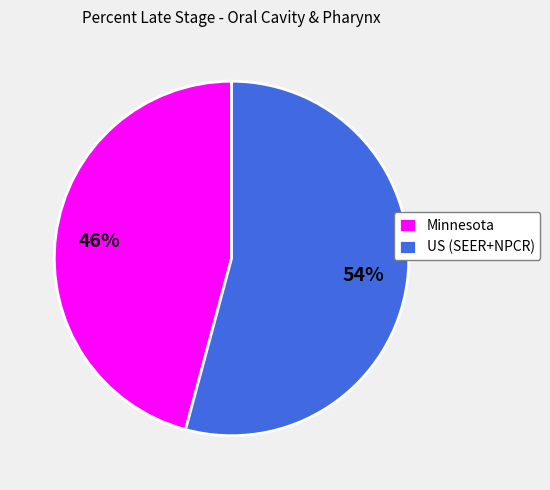

Rank the categories by value from lowest to highest.

Minnesota, US (SEER+NPCR)